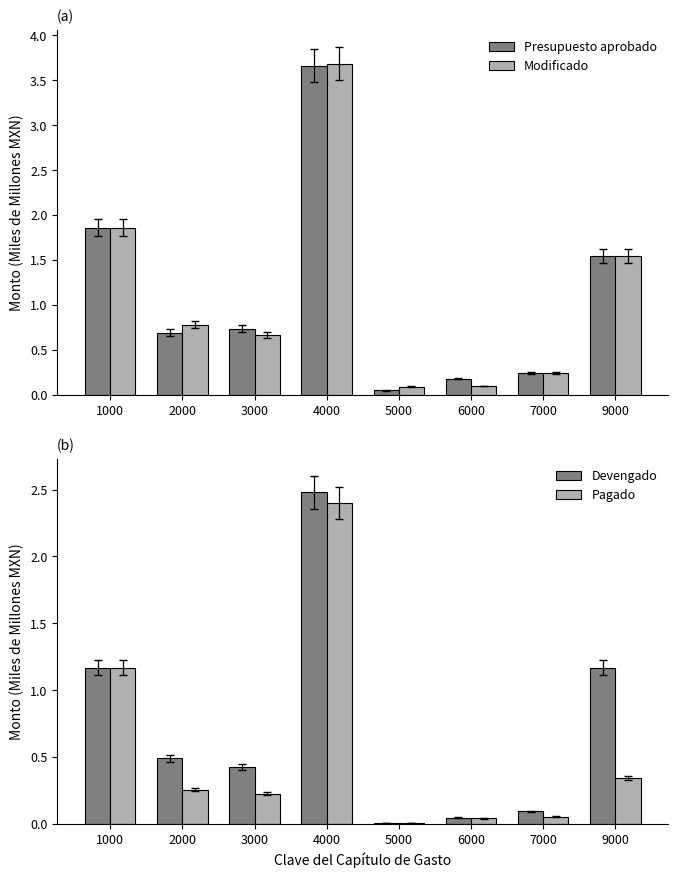

Reading left to right, extract all data points from this chart.

Presupuesto aprobado: 1000=1.9	2000=0.7	3000=0.7	4000=3.7	5000=0.1	6000=0.2	7000=0.2	9000=1.6
Modificado: 1000=1.9	2000=0.8	3000=0.7	4000=3.7	5000=0.1	6000=0.1	7000=0.2	9000=1.6
Devengado: 1000=1.2	2000=0.5	3000=0.4	4000=2.5	5000=0.0	6000=0.0	7000=0.1	9000=1.2
Pagado: 1000=1.2	2000=0.3	3000=0.2	4000=2.4	5000=0.0	6000=0.0	7000=0.1	9000=0.3